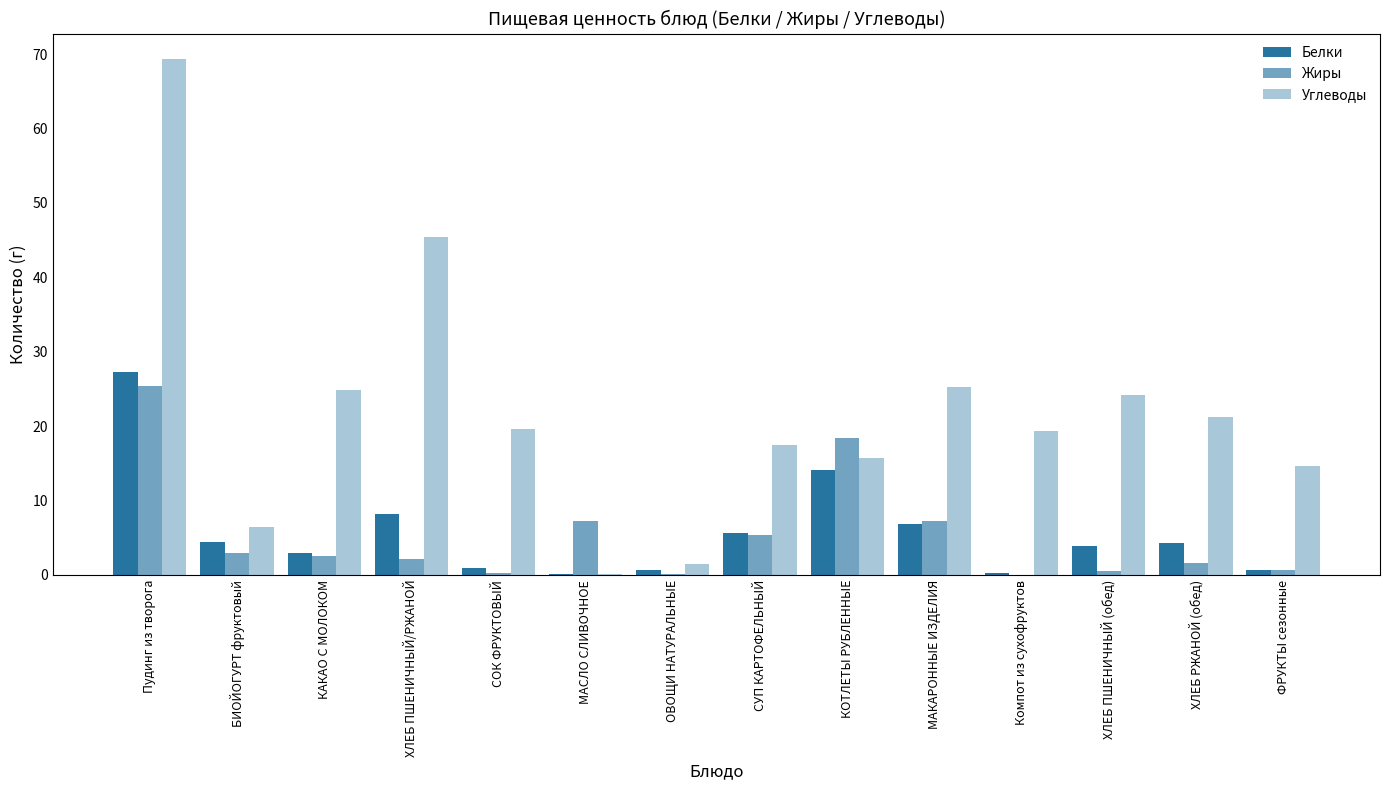

Are the bars horizontal?

No